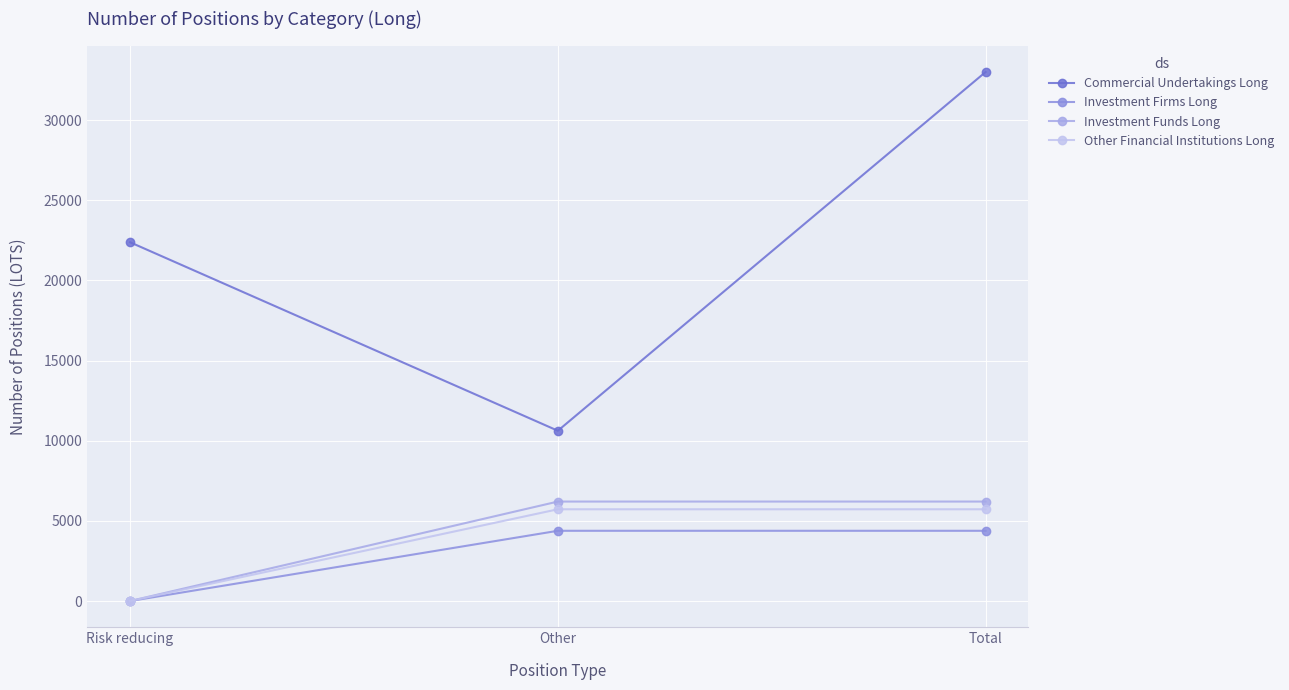

Reading right to left, list all the values displayed in this chart.

Commercial Undertakings Long: Total=32999.8	Other=10620.9	Risk reducing=22378.9
Investment Firms Long: Total=4380.9	Other=4380.9	Risk reducing=0.0
Investment Funds Long: Total=6203.8	Other=6203.8	Risk reducing=0.0
Other Financial Institutions Long: Total=5722.7	Other=5722.7	Risk reducing=0.0